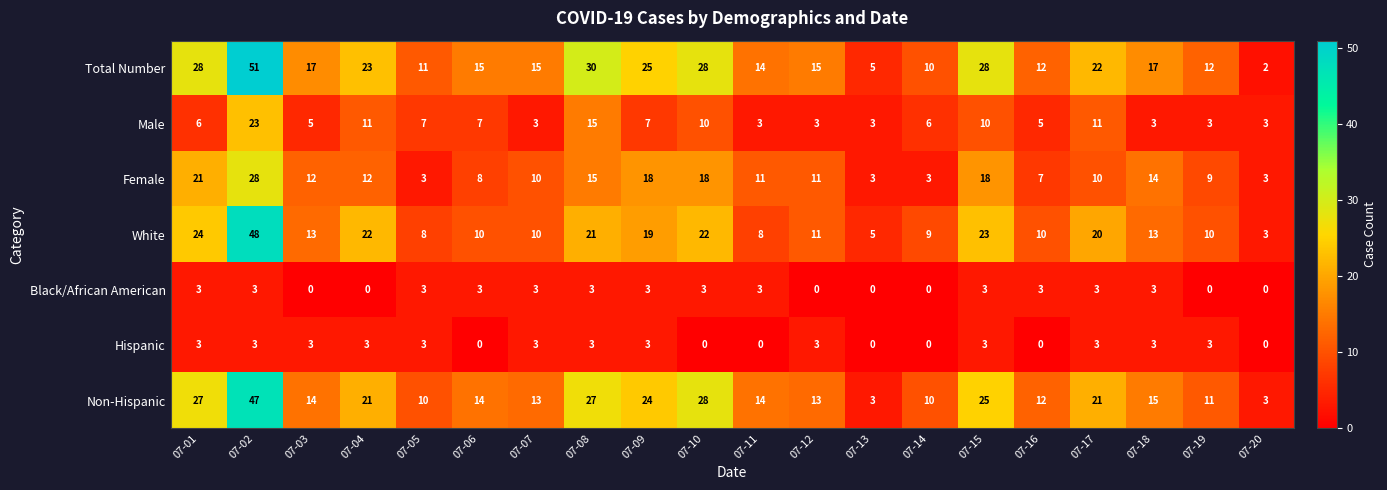

What is the minimum value for White?

3